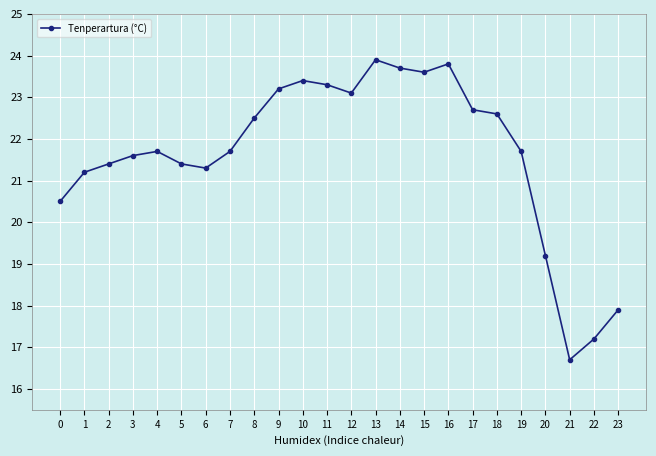

True or false: there are more than 2 points higher than both neighbors.

True